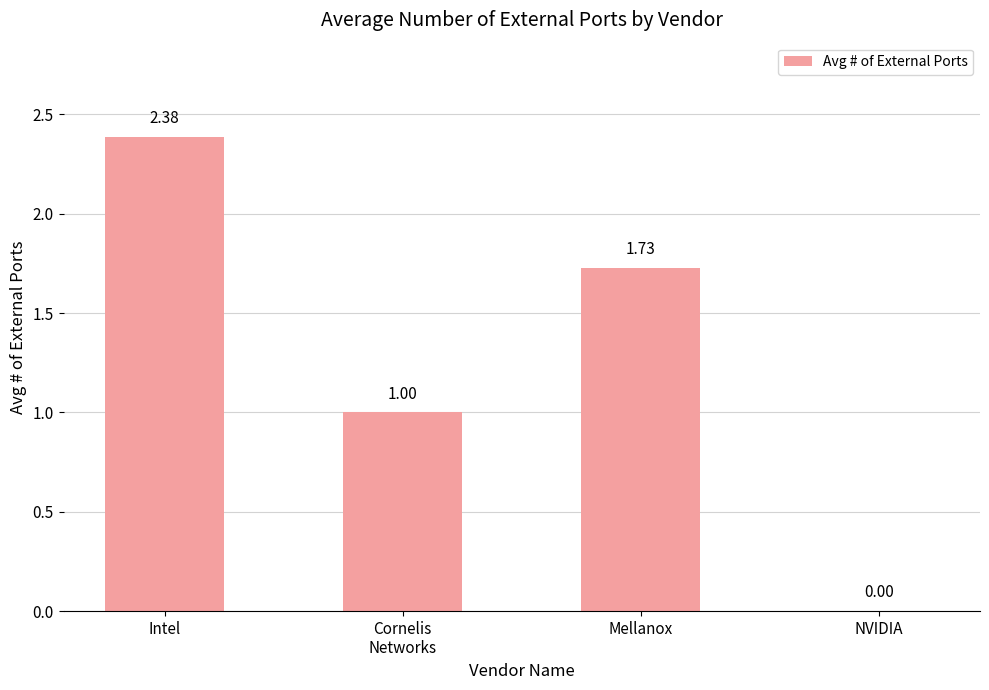

At which label does the data first exceed 1?

Intel